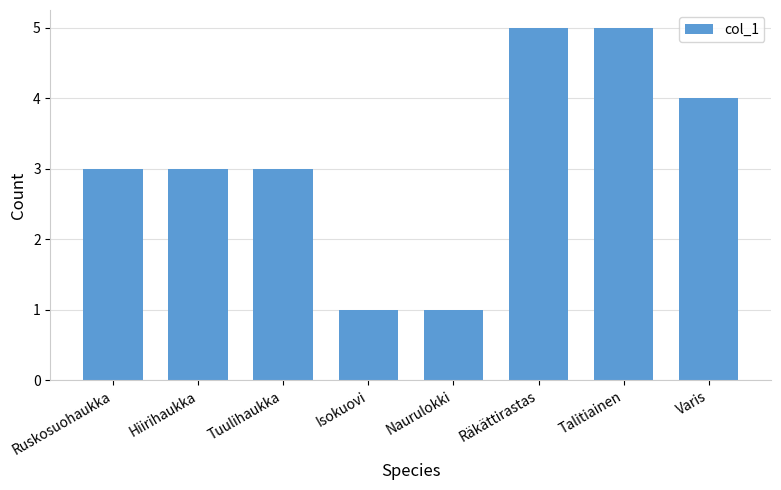

What is the difference between the second highest and second lowest values?

4